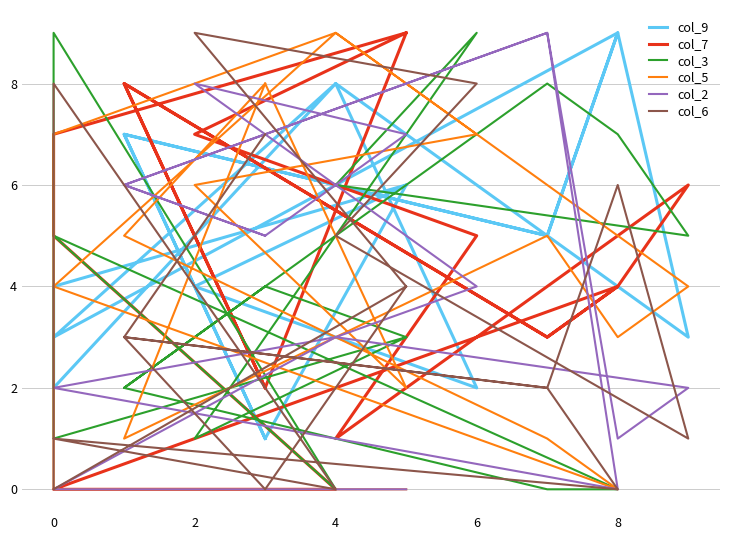

How many intersections are there between col_9 and col_3?

13